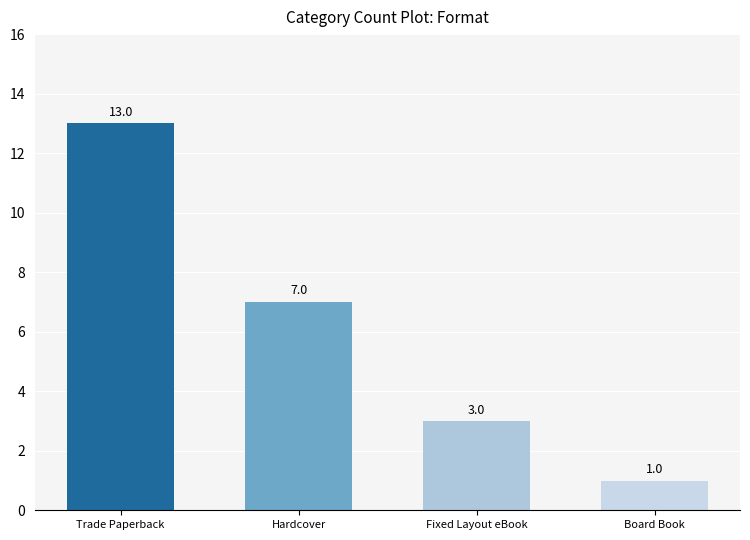

What is the label of the 1st bar from the right?

Board Book